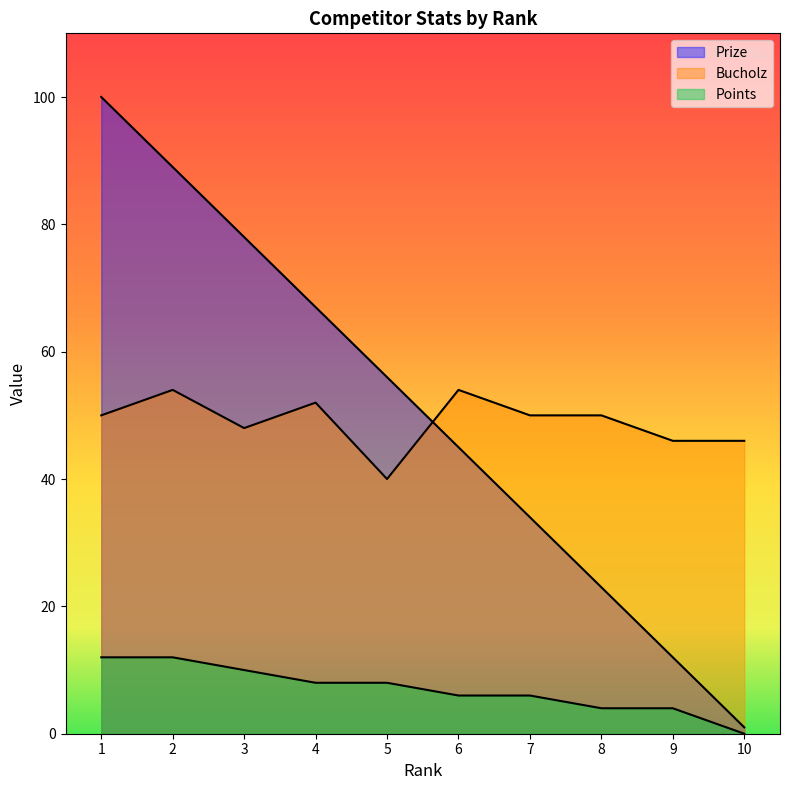

Is it true that Points equals 6 at 9?

False